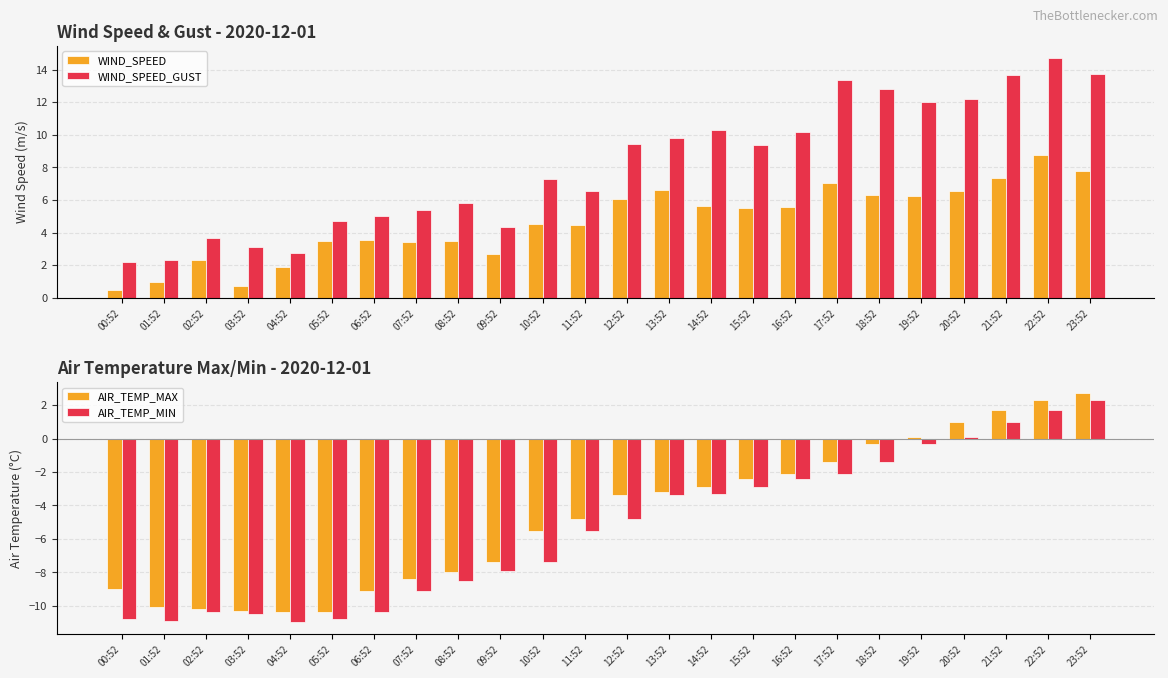

What is the difference between the highest and lowest values at 04:52?

13.8